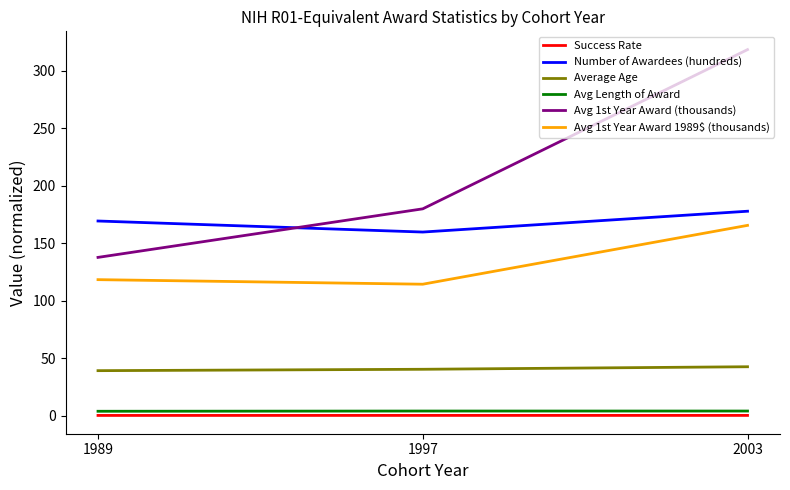

The Avg 1st Year Award 1989$ (thousands) series shows 181.3 at 1989. True or false?

False